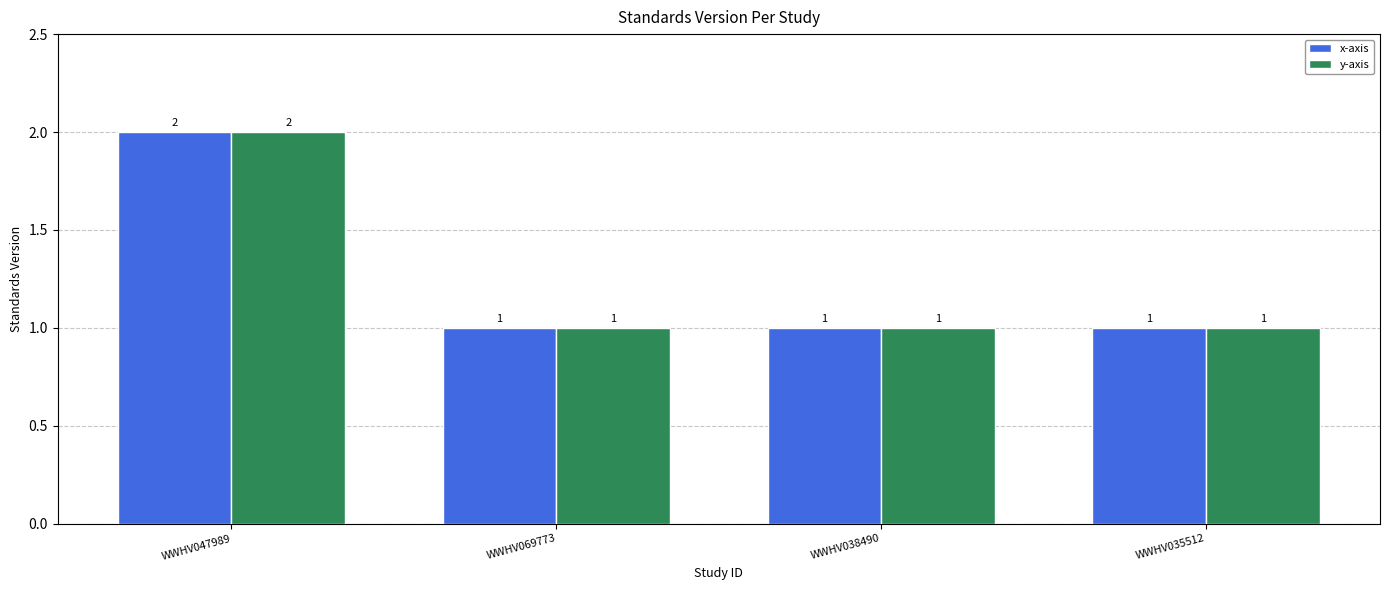

What is the greatest value displayed?

2